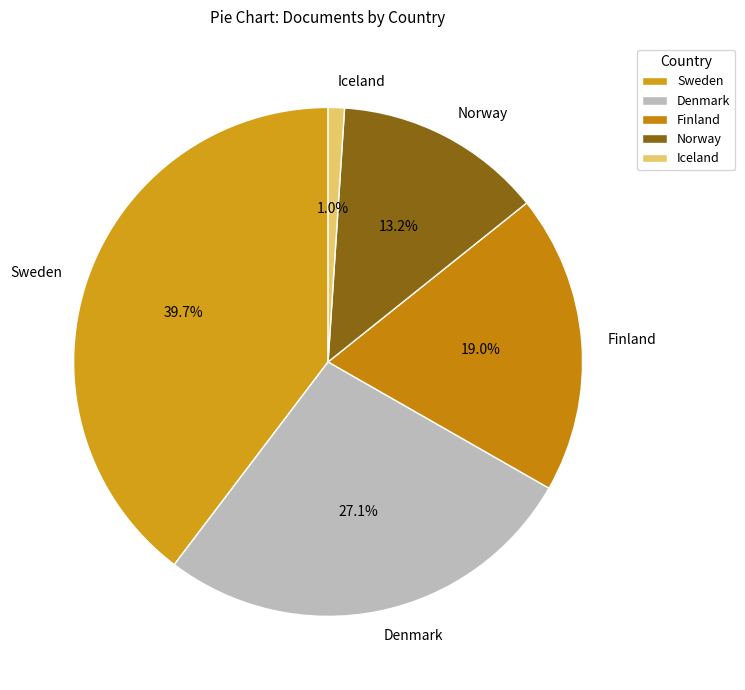

Is it true that Sweden is 50% of the pie?

False